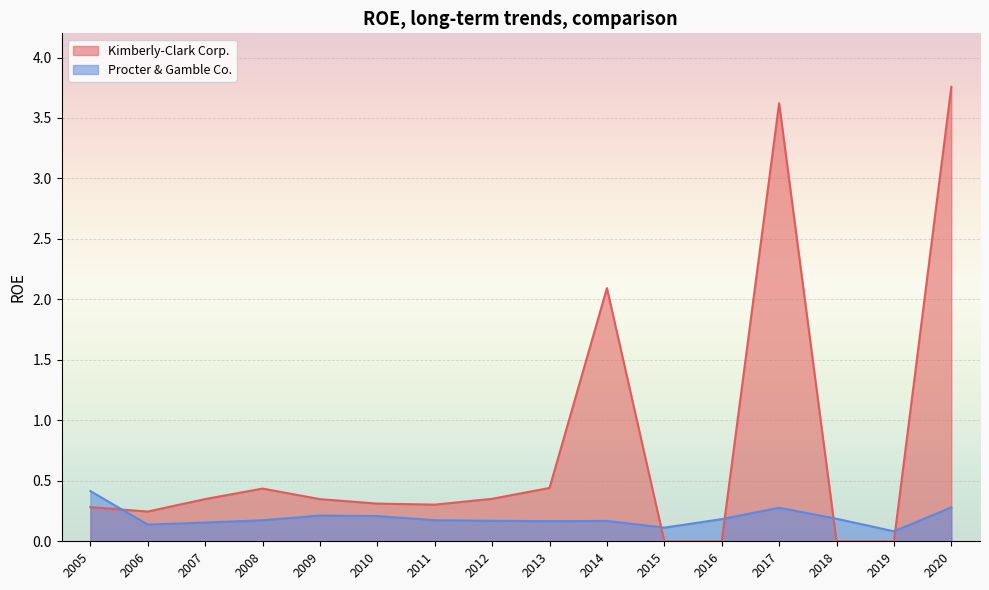

How many lines are shown in the chart?

2